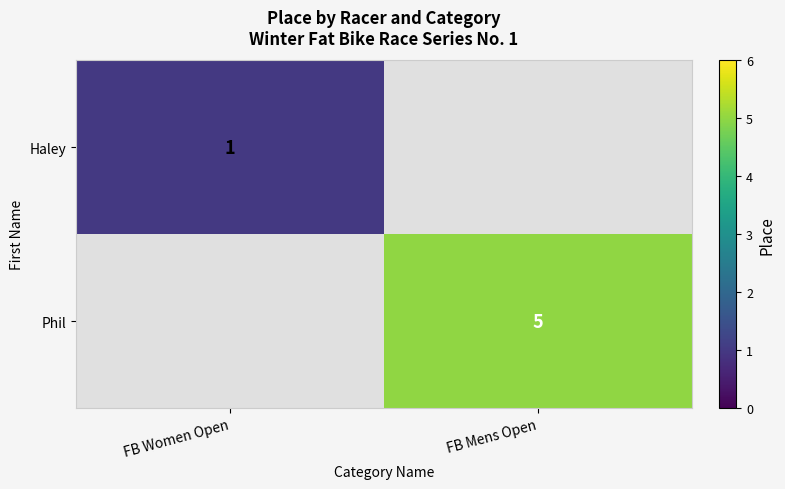

What is the minimum value shown in the chart?

1.0